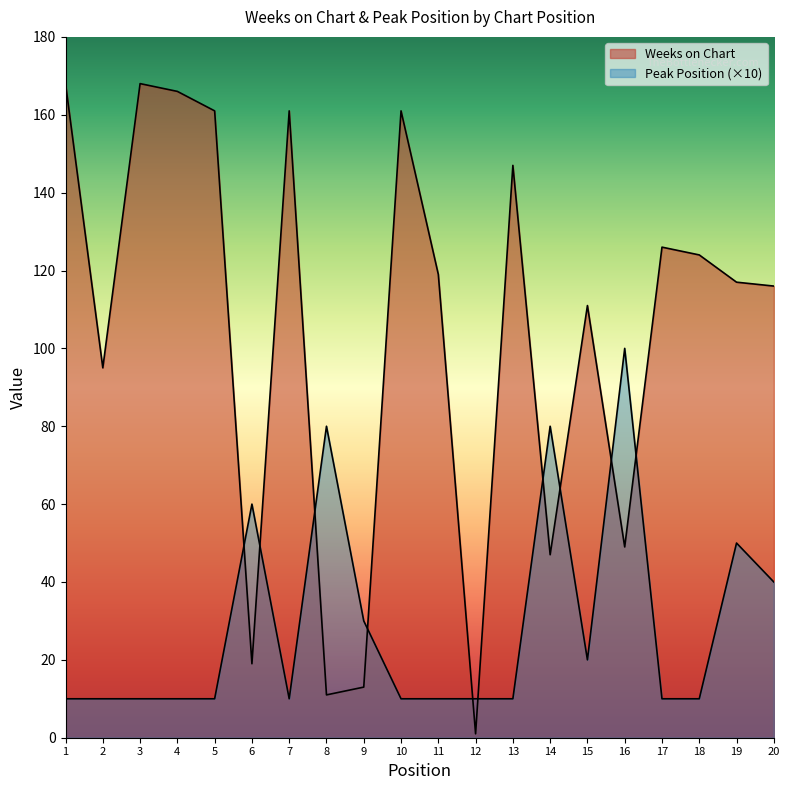

Between which two adjacent categories do Weeks on Chart and Peak Position first intersect?

5 and 6